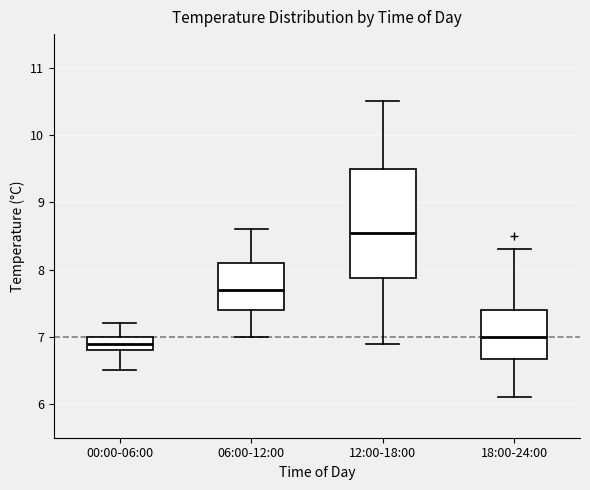

Reading left to right, read every box against the y-axis: the position of its median line, the range the box covers, and the ends of its whiskers. The values are not printed on the chart, so give them approximately, as read against the axis.

00:00-06:00: median 6.9, box 6.8 to 7.0, whiskers 6.5 to 7.2
06:00-12:00: median 7.7, box 7.4 to 8.1, whiskers 7.0 to 8.6
12:00-18:00: median 8.6, box 7.9 to 9.5, whiskers 6.9 to 10.5
18:00-24:00: median 7.0, box 6.7 to 7.4, whiskers 6.1 to 8.3